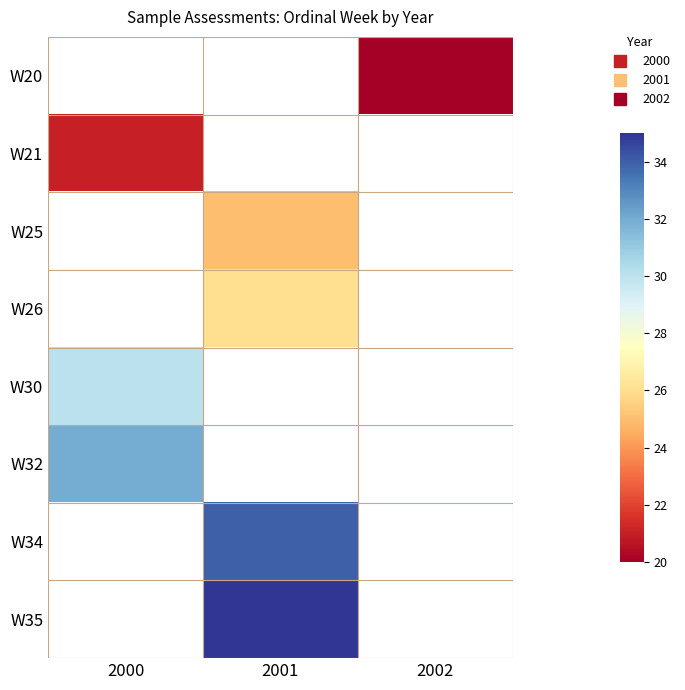

The value of W32 at 2000 is 41.7. True or false?

False